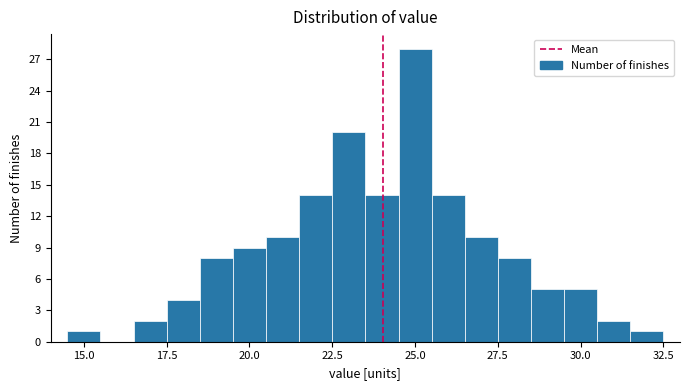

Around what value on the x-axis is the tallest bar? Give the approximate position of its centre, as read against the axis.

25.0